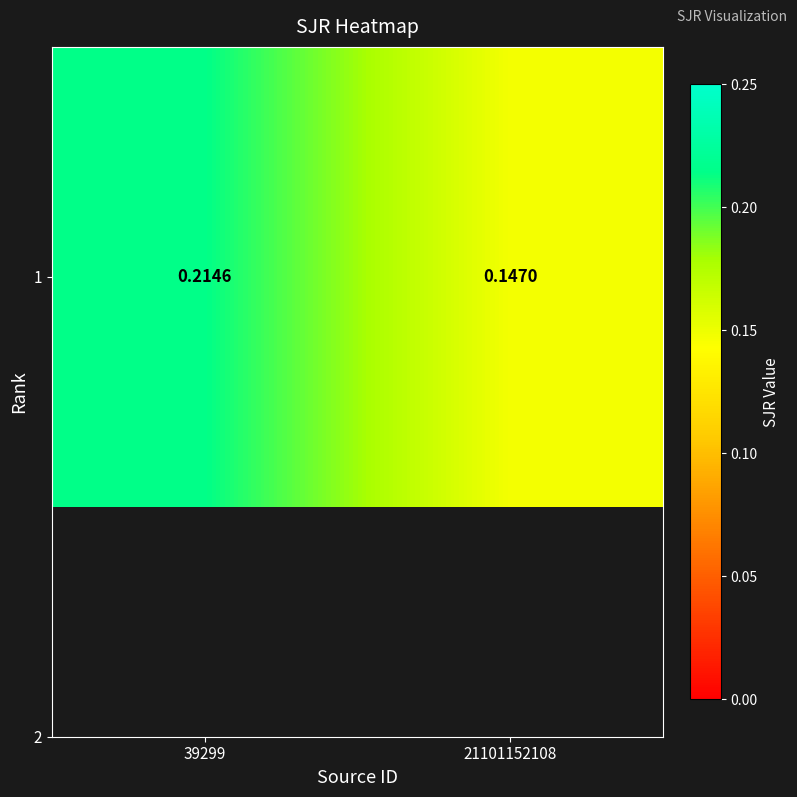

Reading left to right, extract all data points from this chart.

0.2	0.1